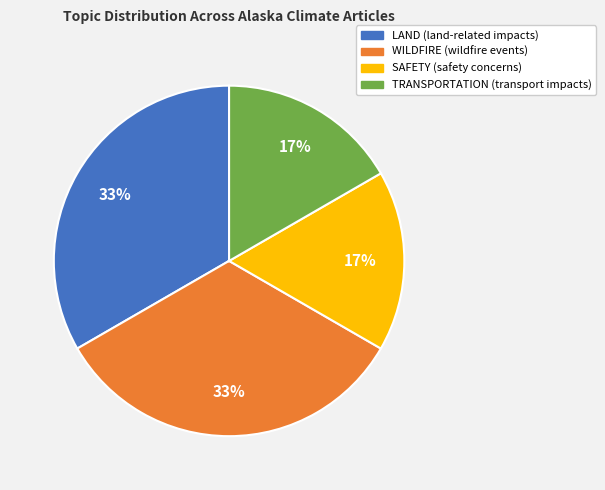

Is it true that WILDFIRE is 99% of the pie?

False